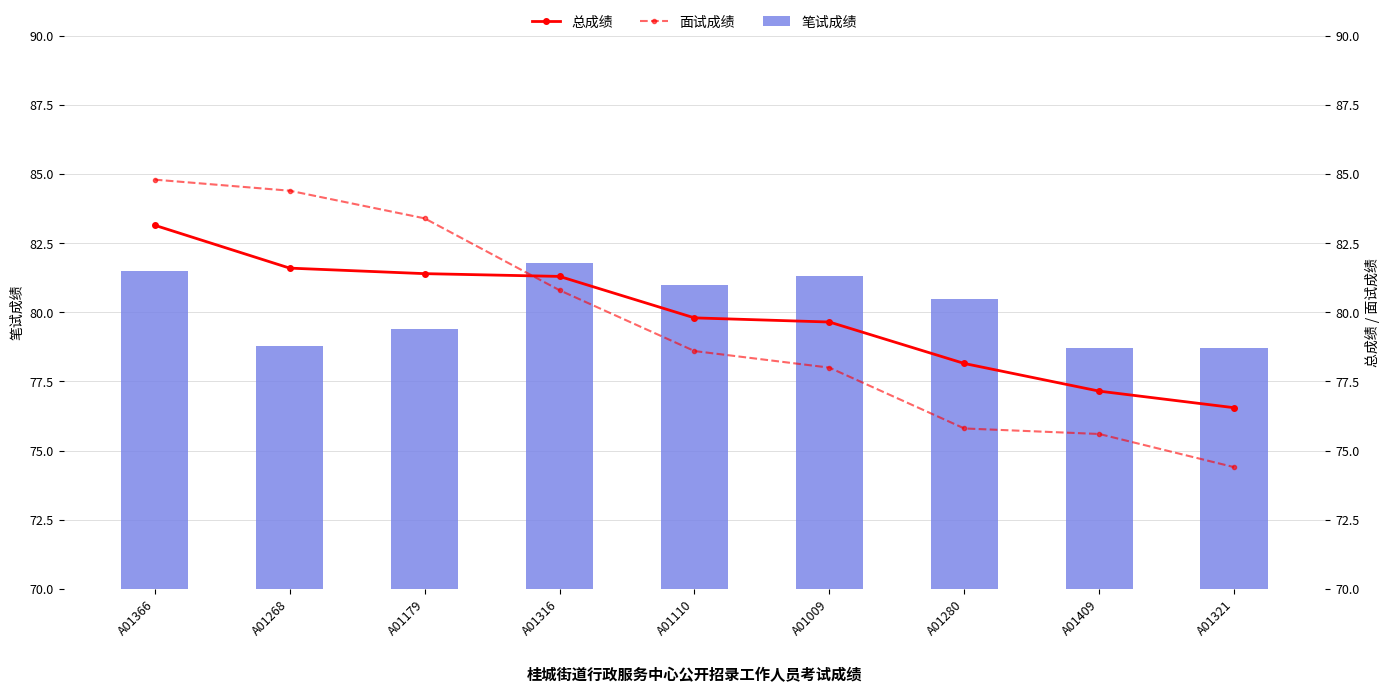

What is the highest value of the 总成绩 series?

83.2